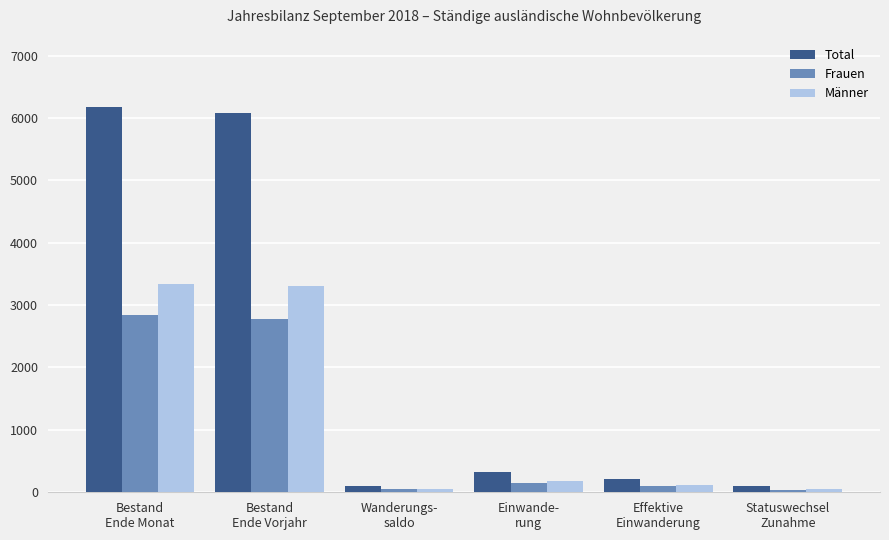

What is the label of the 3rd bar from the left?

Wanderungs-
saldo